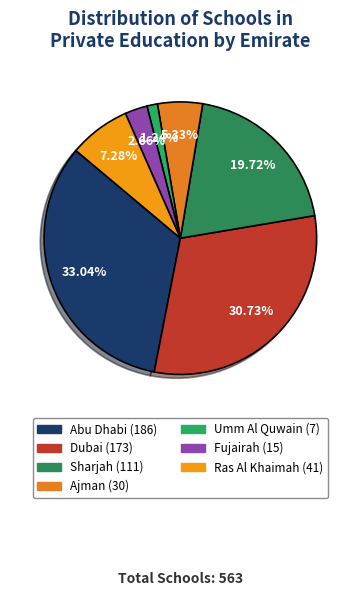

What is the ratio of the value at Ajman to the value at Abu Dhabi?

0.2